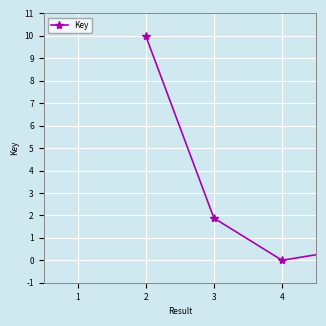

Reading left to right, transcribe all the data shown in this chart.

10.0	1.9	0.0	0.5